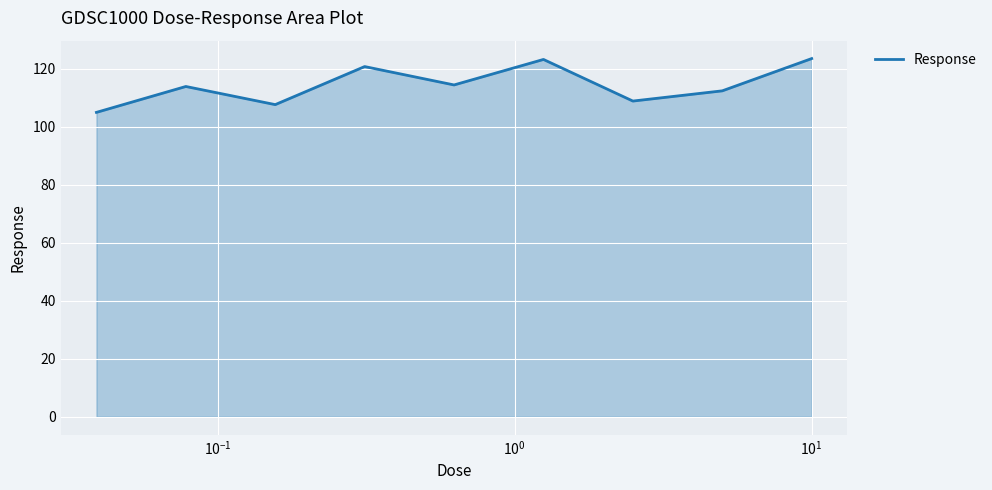

What is the difference between the maximum and minimum values?

18.6